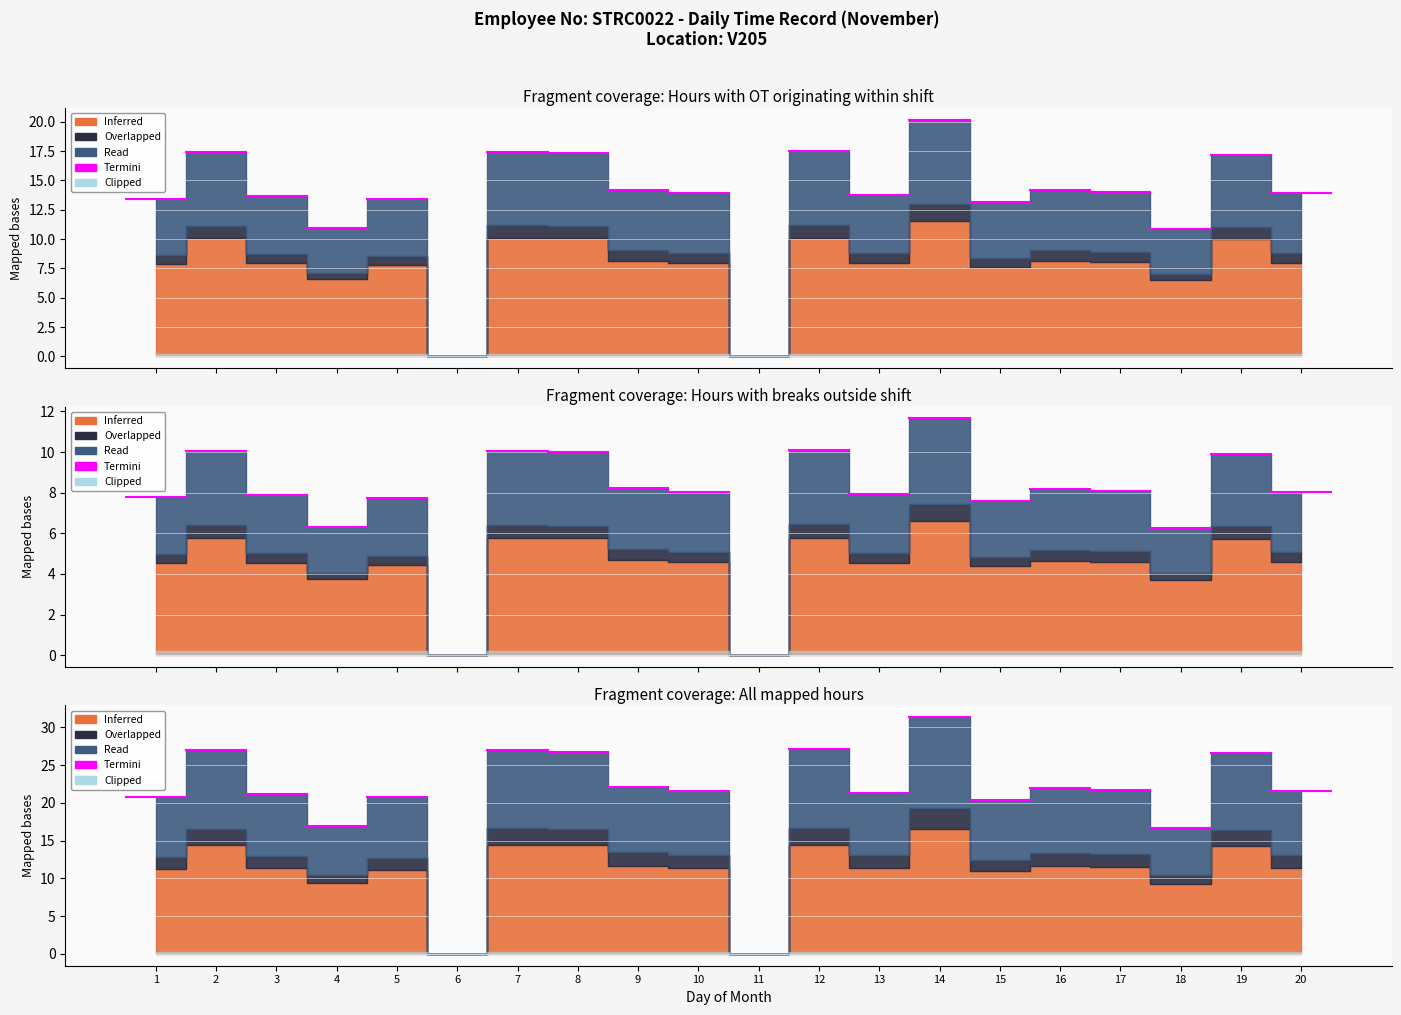

What is the spread (max minus min) of values at 1?

9.8